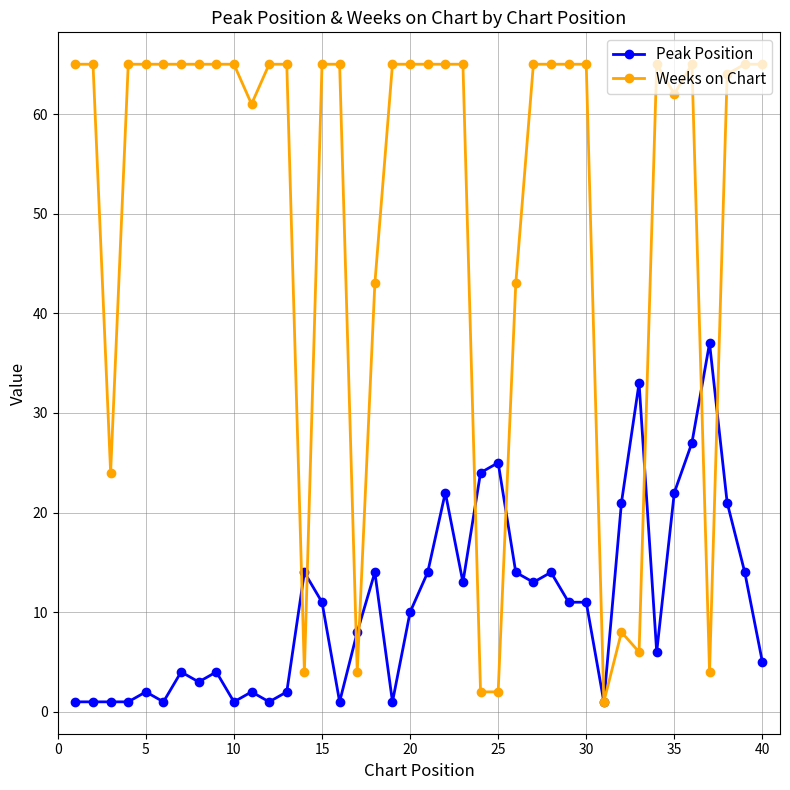

What is the value of the Weeks on Chart point at the 23rd from the left?

65